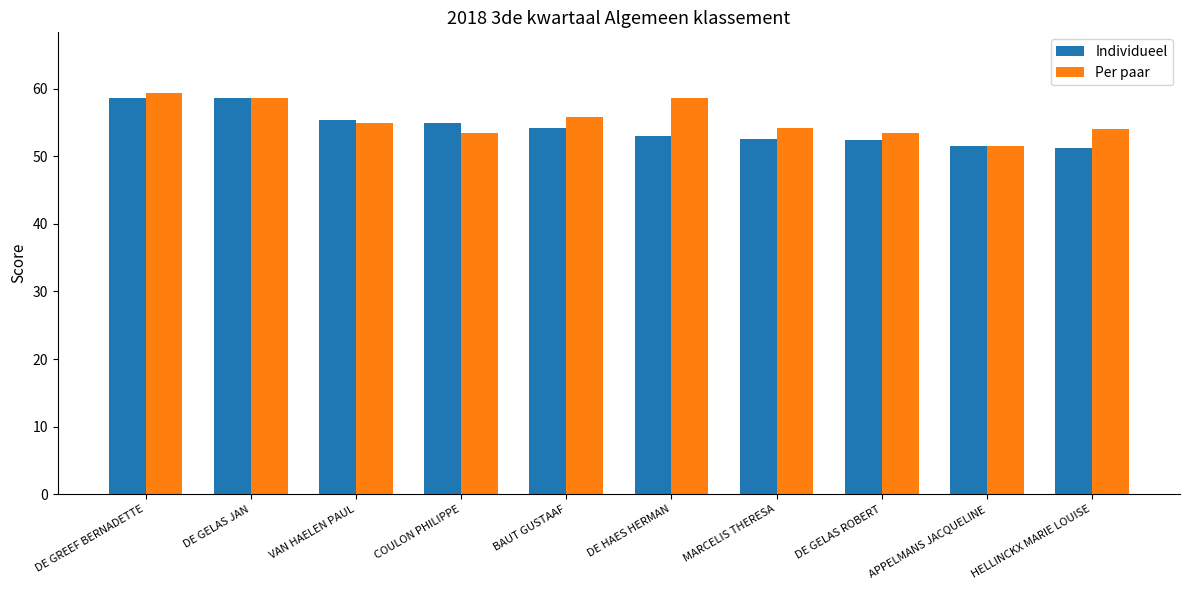

How many bars are there in each group?

2